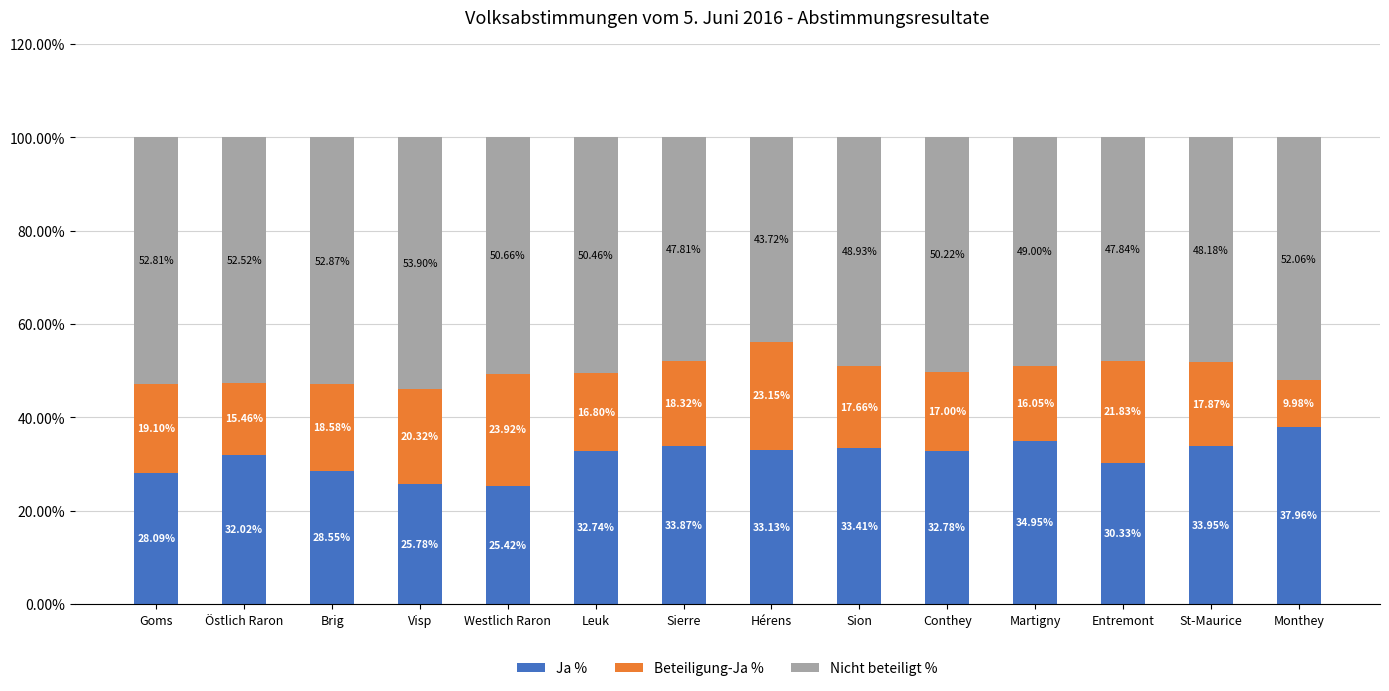

What is the difference between the Ja % values at Brig and Visp?

2.8